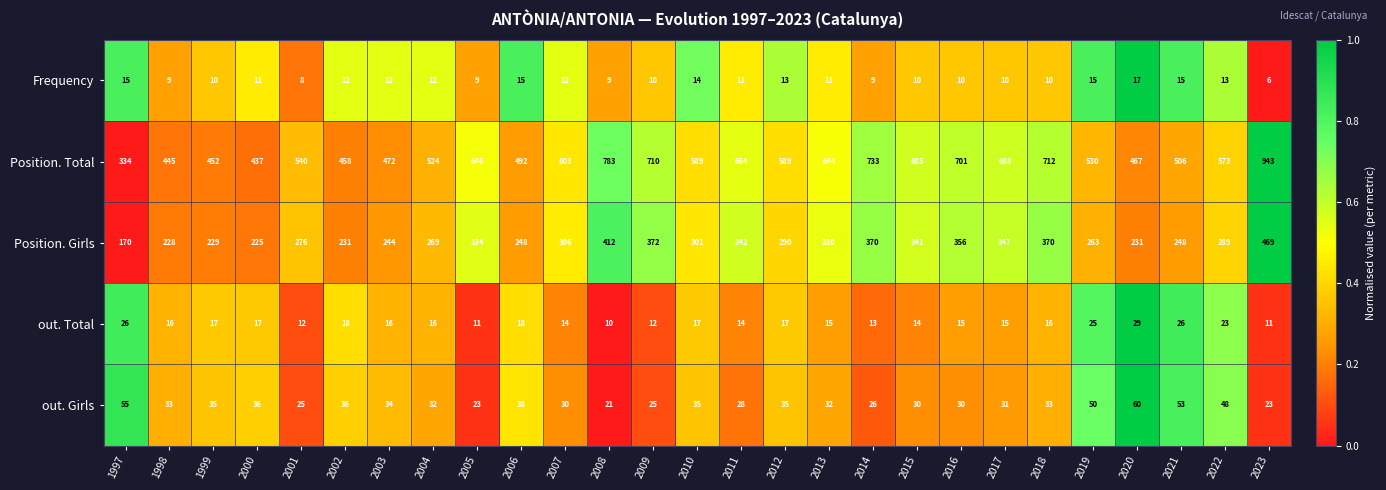

Which series has the largest range (max minus min)?

Position. Total